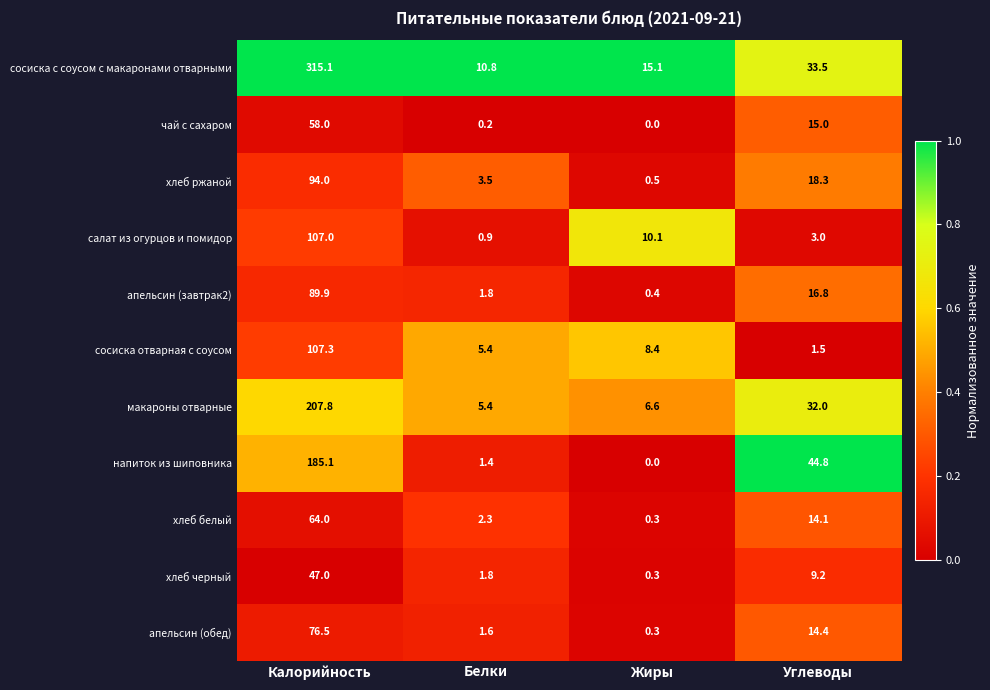

At Углеводы, list the series in order from smallest to largest.

сосиска отварная с соусом, салат из огурцов и помидор, хлеб черный, хлеб белый, апельсин (обед), чай с сахаром, апельсин (завтрак2), хлеб ржаной, макароны отварные, сосиска с соусом с макаронами отварными, напиток из шиповника